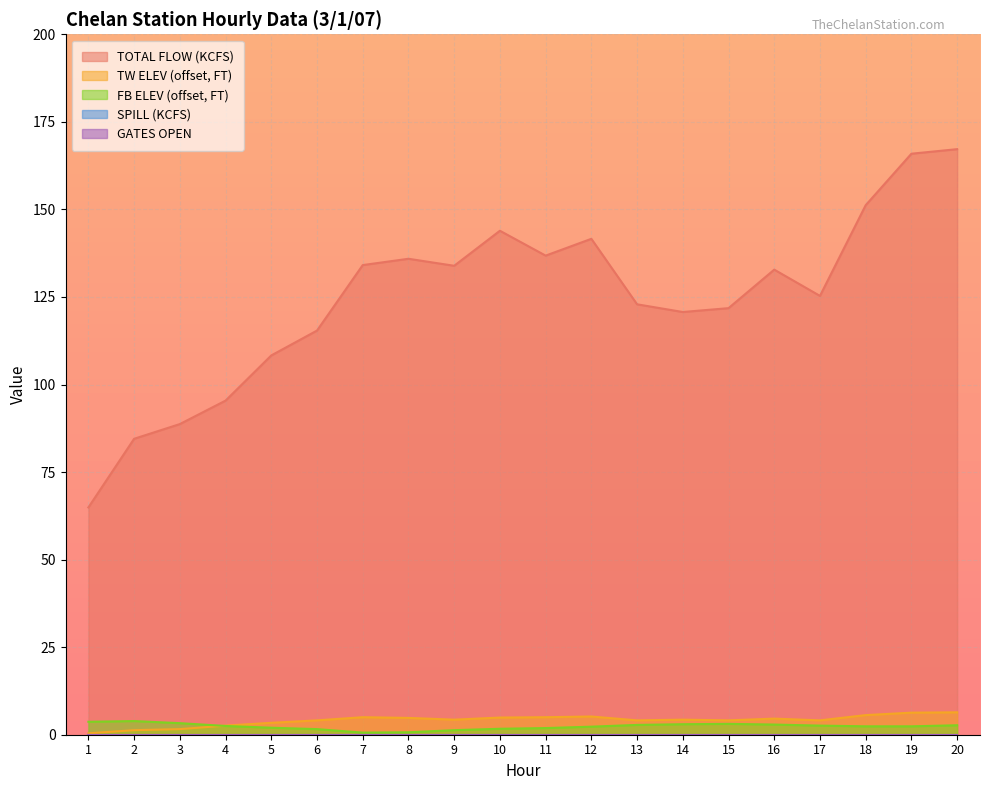

What is the average value of the FB ELEV (FT) series?

2.4